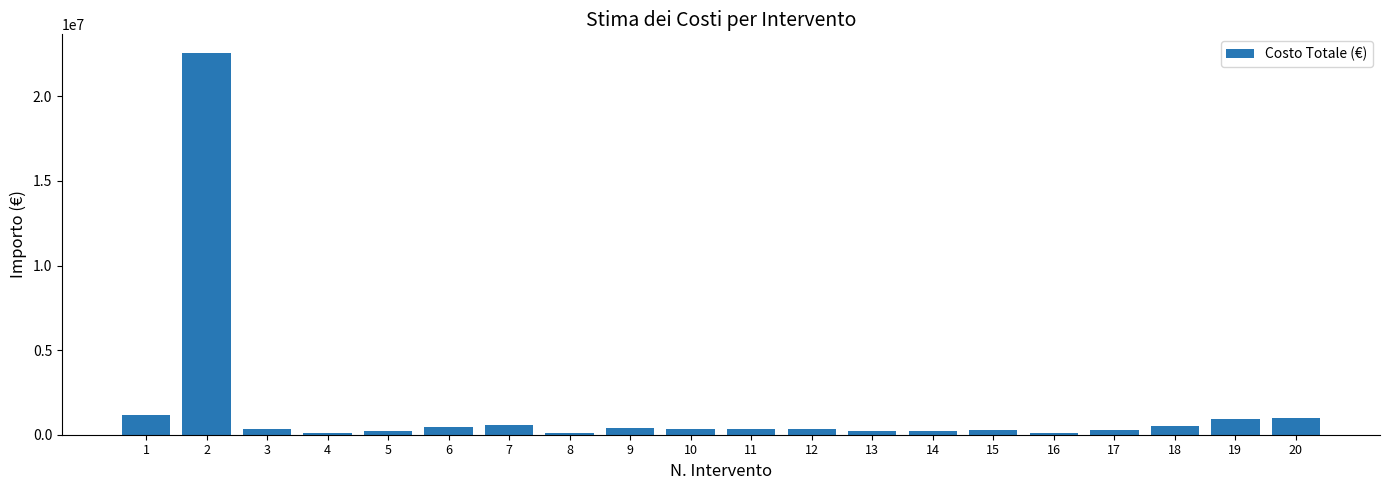

The value at 7 is 560000.0. True or false?

True